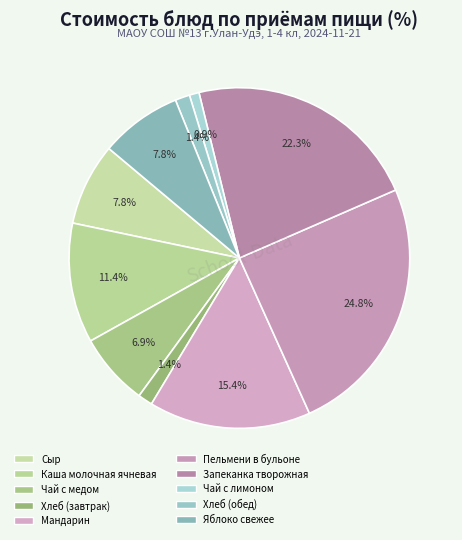

Combined, do Каша молочная ячневая and Хлеб (обед) account for over 50%?

No